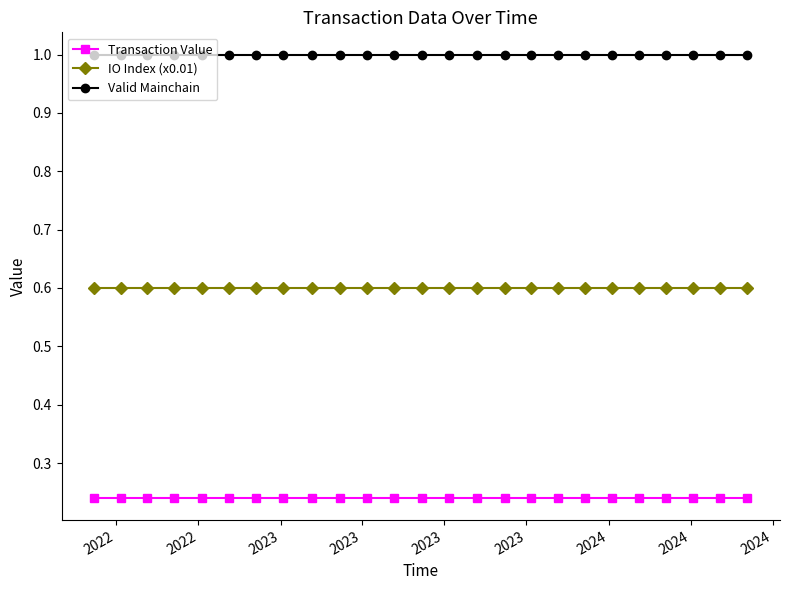

Count the number of data series in this chart.

3